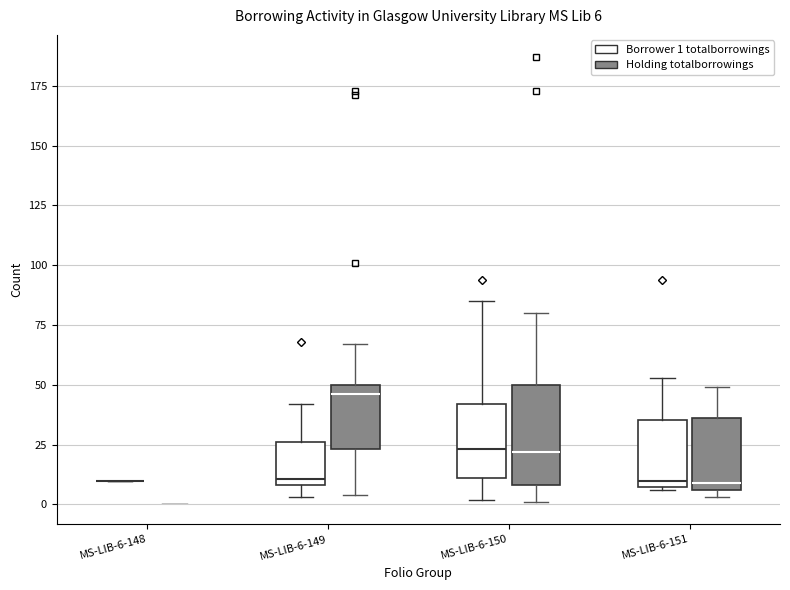

Which box is the tallest, from its lower edge to its upper edge?

MS-LIB-6-150 (Holding totalborrowings)